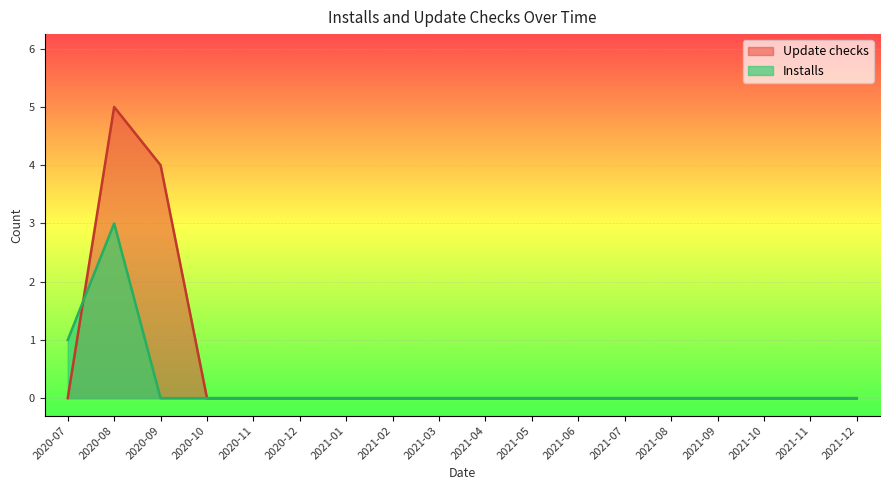

The Update checks series shows 3 at 2021-11. True or false?

False